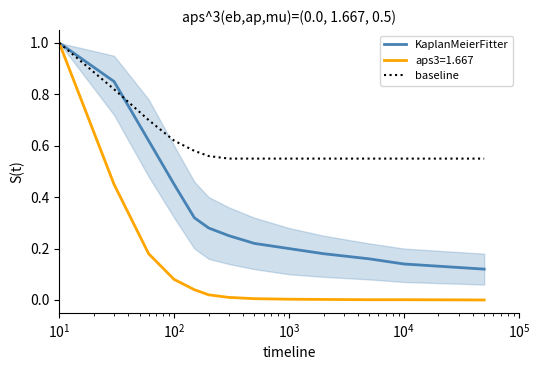

Rank the series by their average value, from highest to lowest.

baseline, KaplanMeierFitter, aps3=1.667